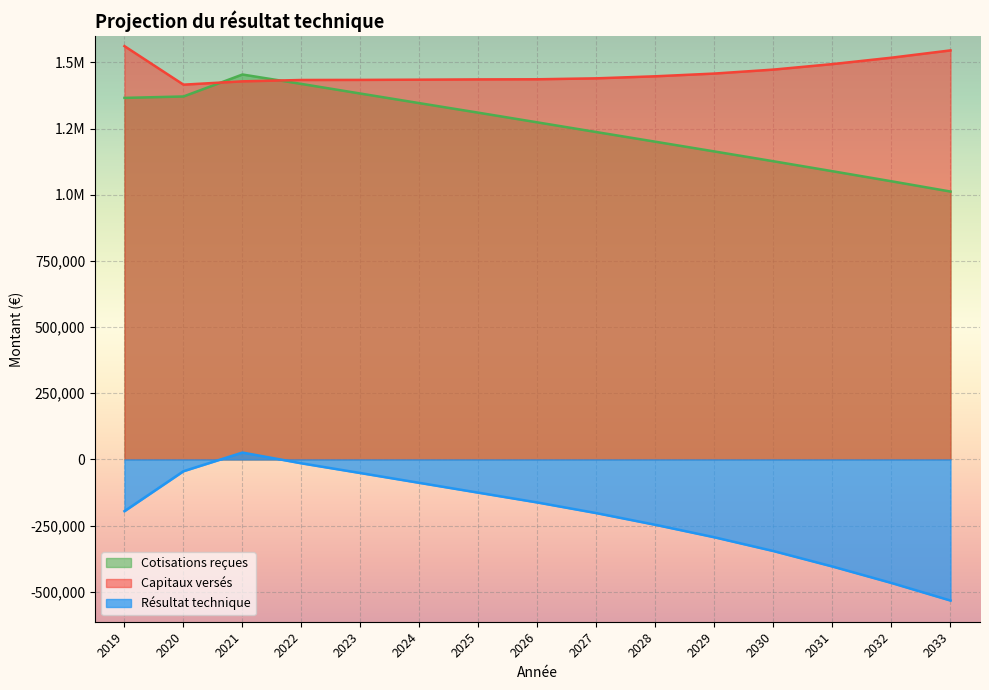

True or false: Cotisations reçues and Résultat technique cross at least once.

False